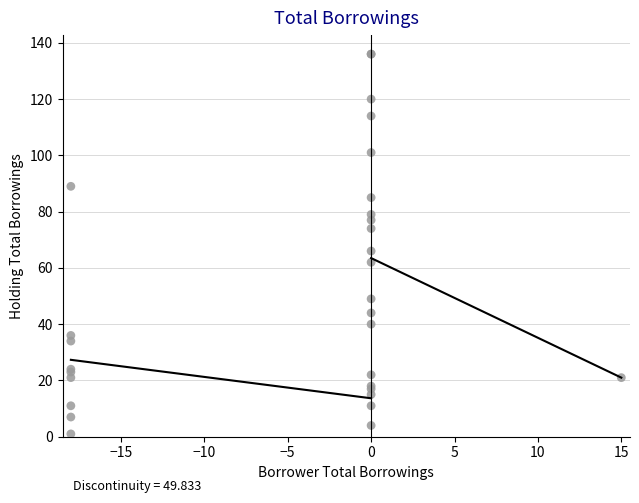

What Y value in the scatter plot is closest to 68?

66